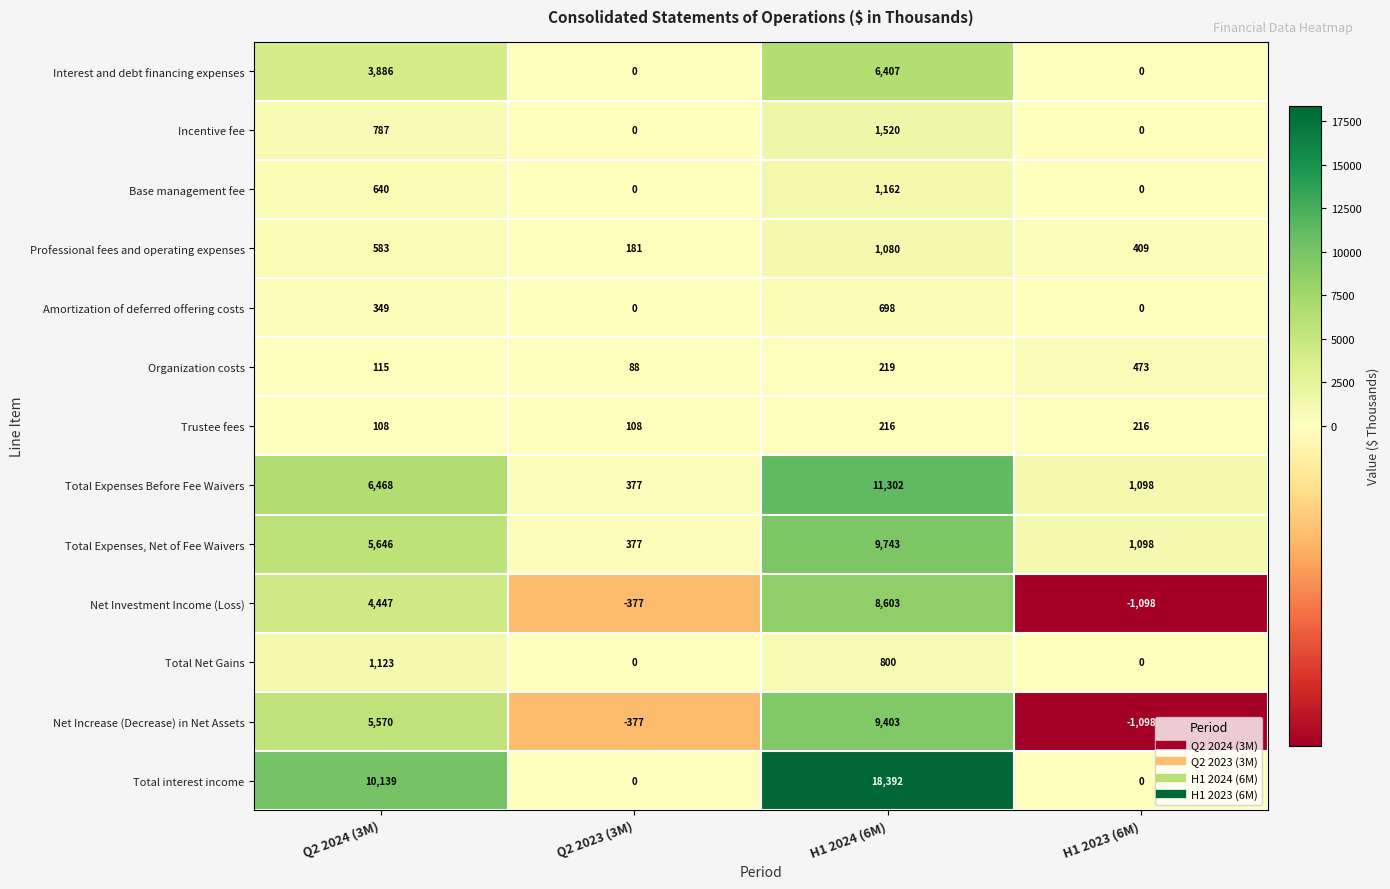

Which series has the largest range (max minus min)?

Total interest income